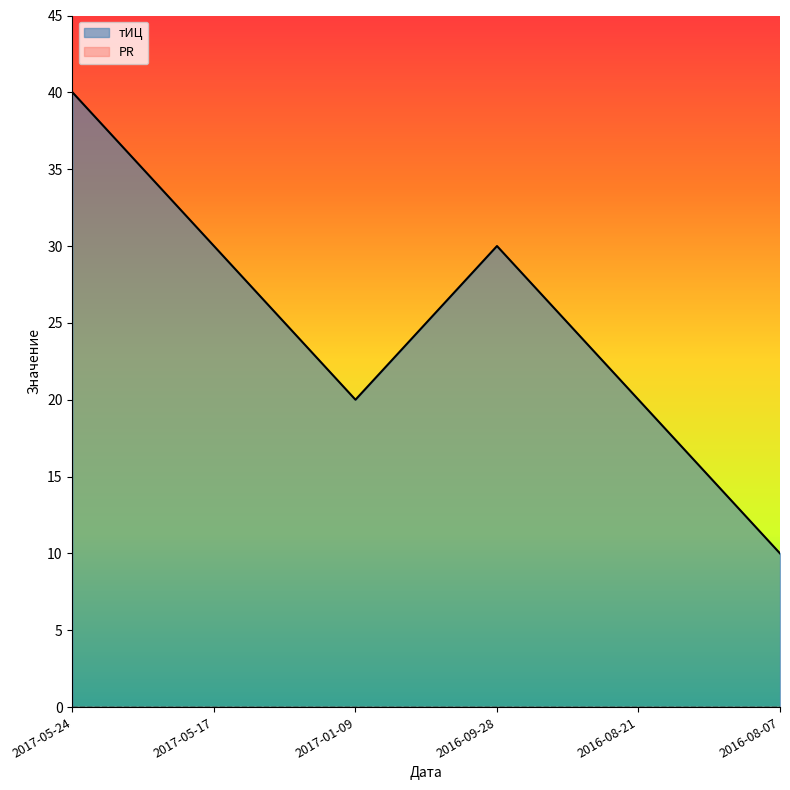

Does the chart display data point markers on the line(s)?

No